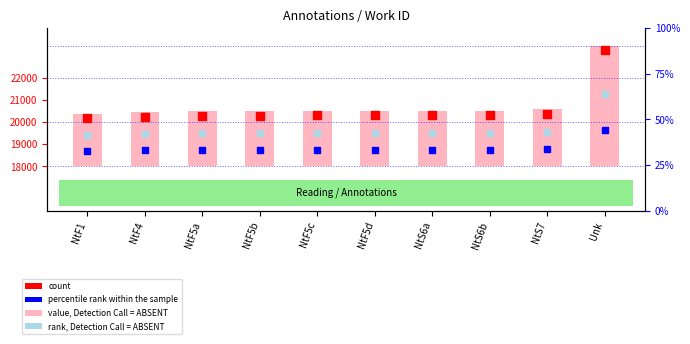

Between NtF5b and Unk, which is larger?

Unk